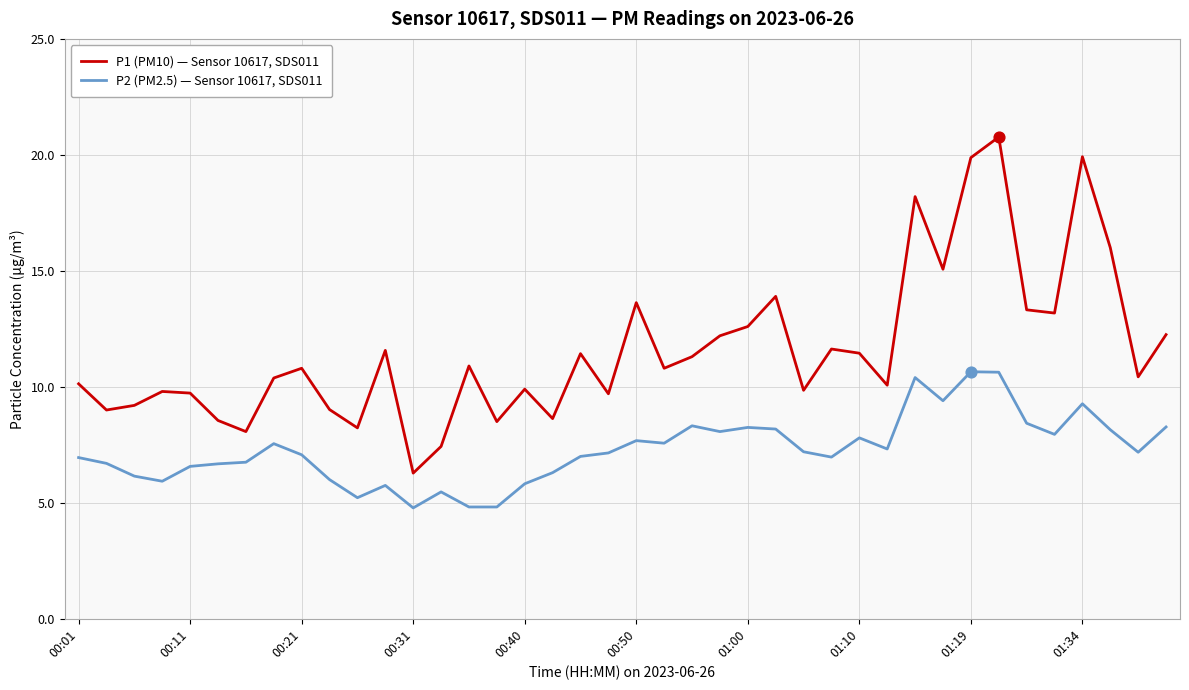

Which series has the largest total across all categories?

P1 (PM10) — Sensor 10617, SDS011